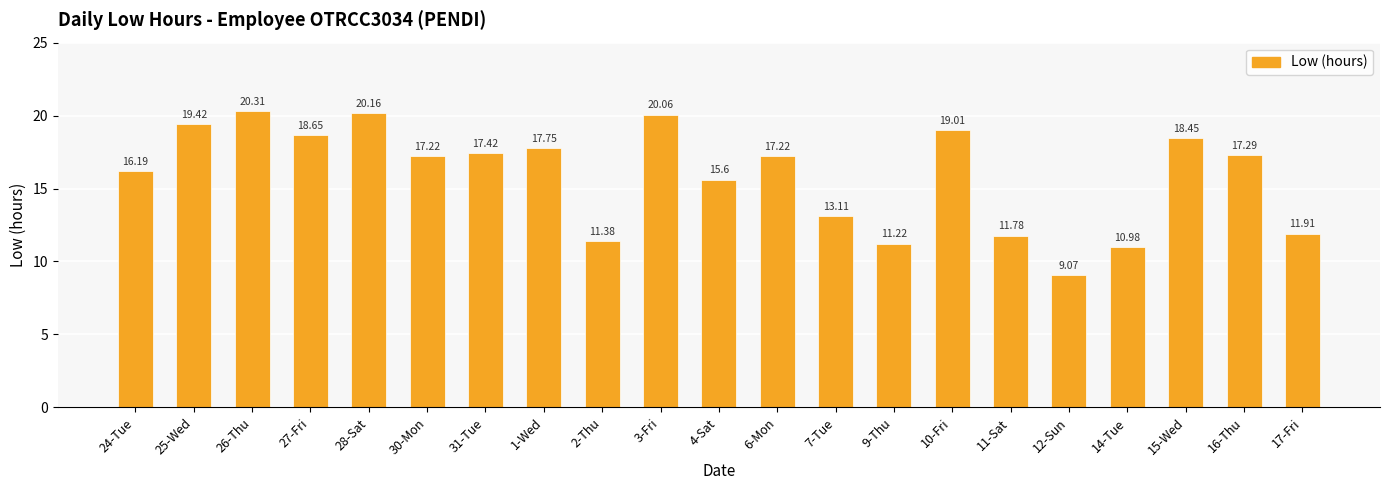

What is the change in value from 25-Wed to 16-Thu?

-2.1